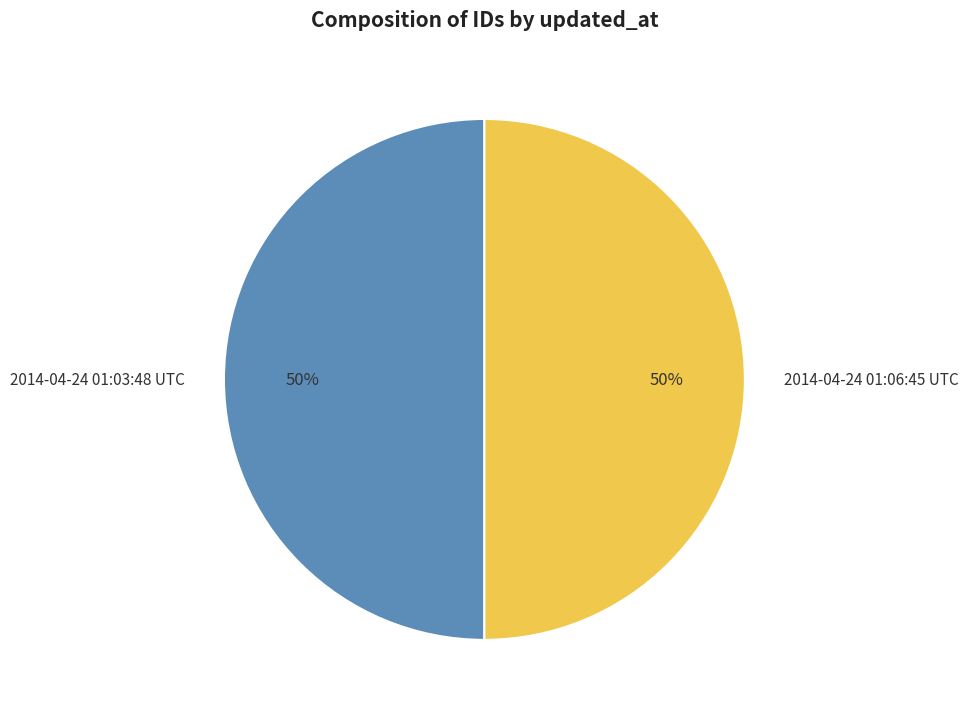

Combined, do 2014-04-24 01:06:45 UTC and 2014-04-24 01:03:48 UTC account for over 50%?

Yes